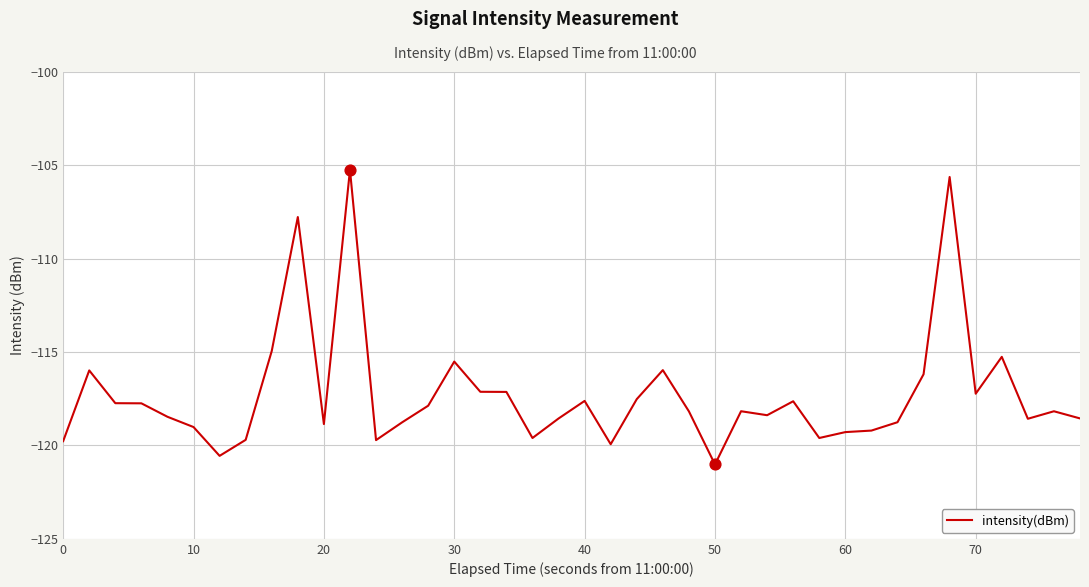

What is the smallest value displayed?

-121.0